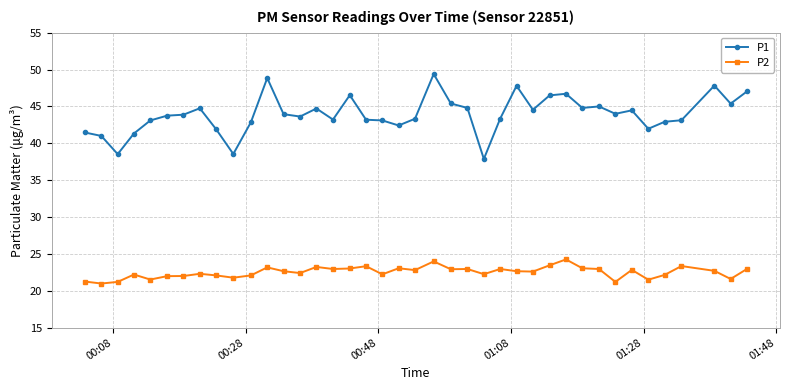

List the series in order of their overall mean, highest first.

P1, P2